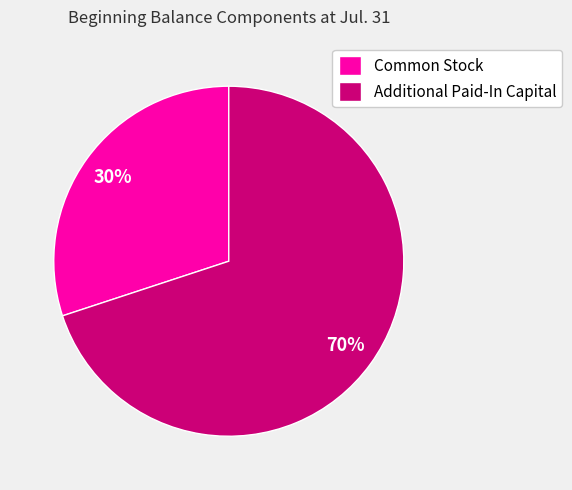

Which category accounts for the majority?

Additional Paid-In Capital